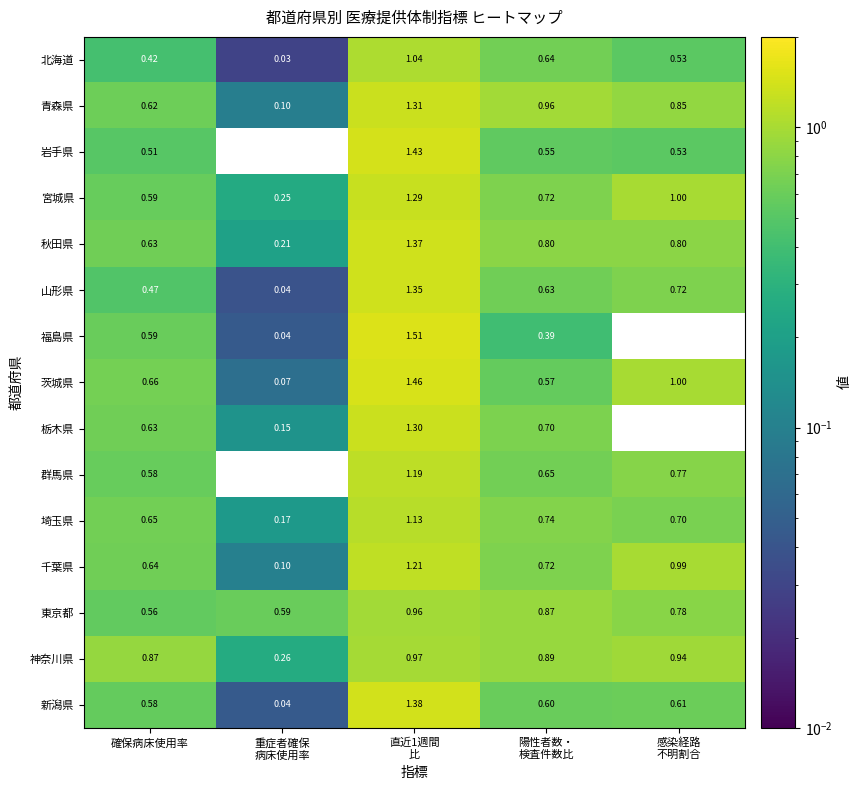

Which series has the widest spread of values?

福島県